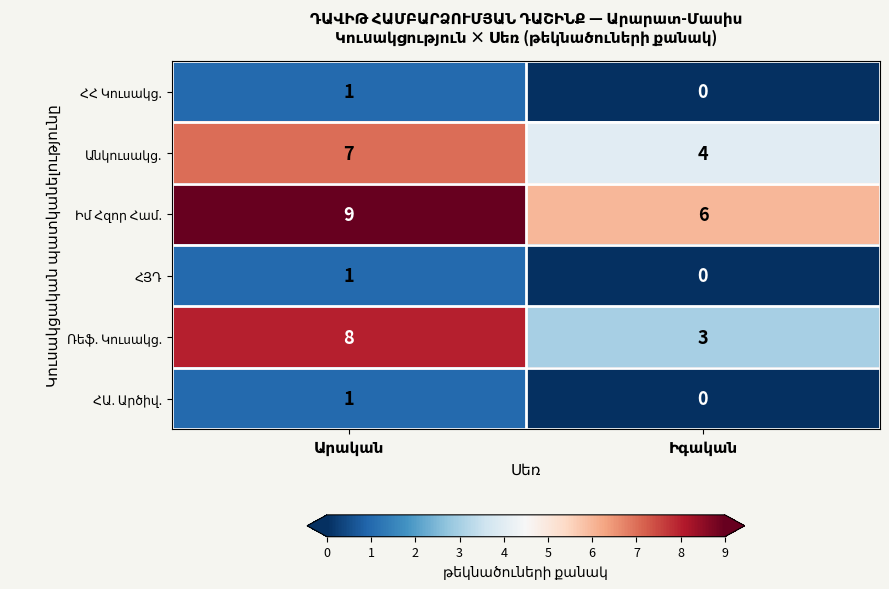

What is the maximum value shown in the chart?

9